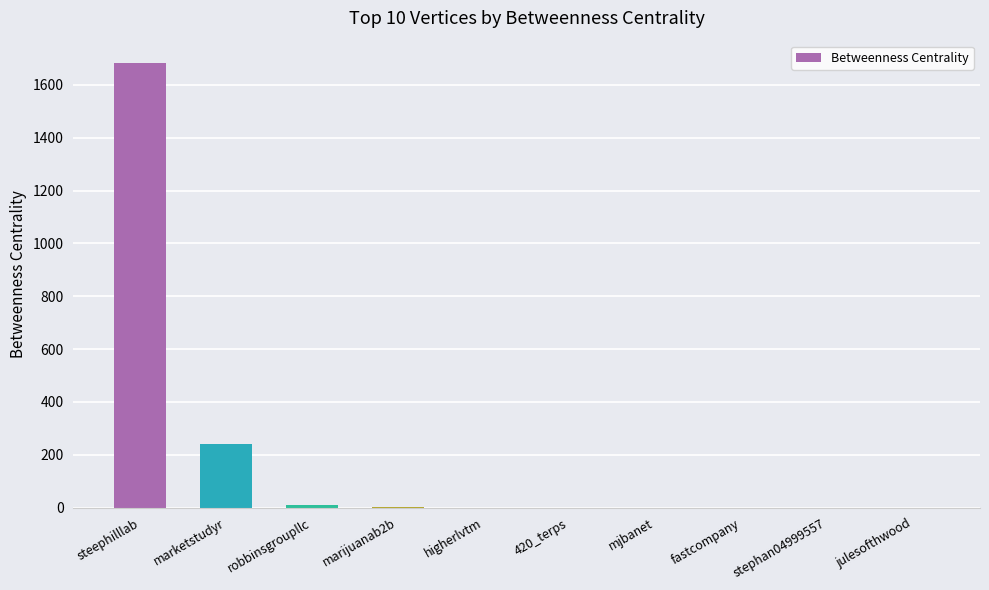

Which has a higher value, marketstudyr or marijuanab2b?

marketstudyr